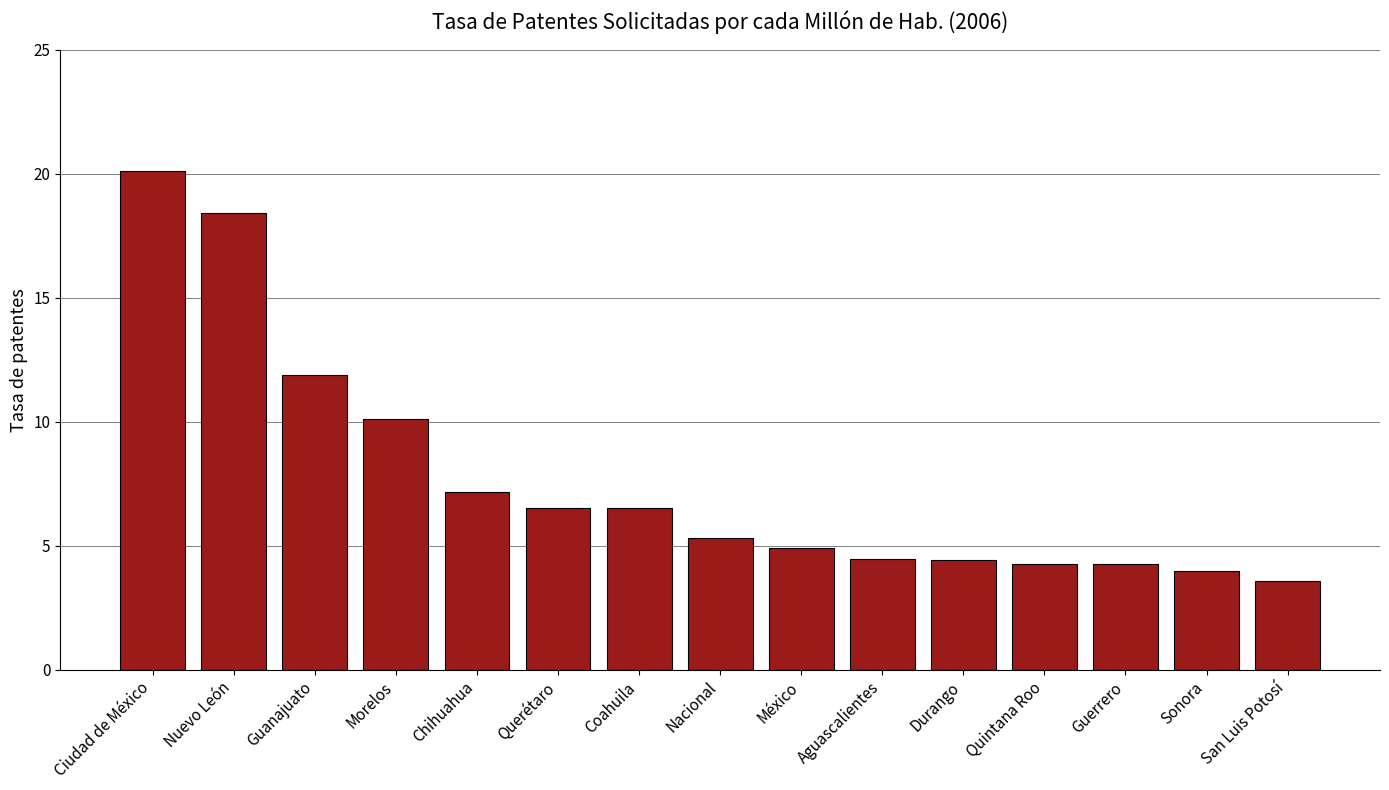

Does the chart contain stacked bars?

No